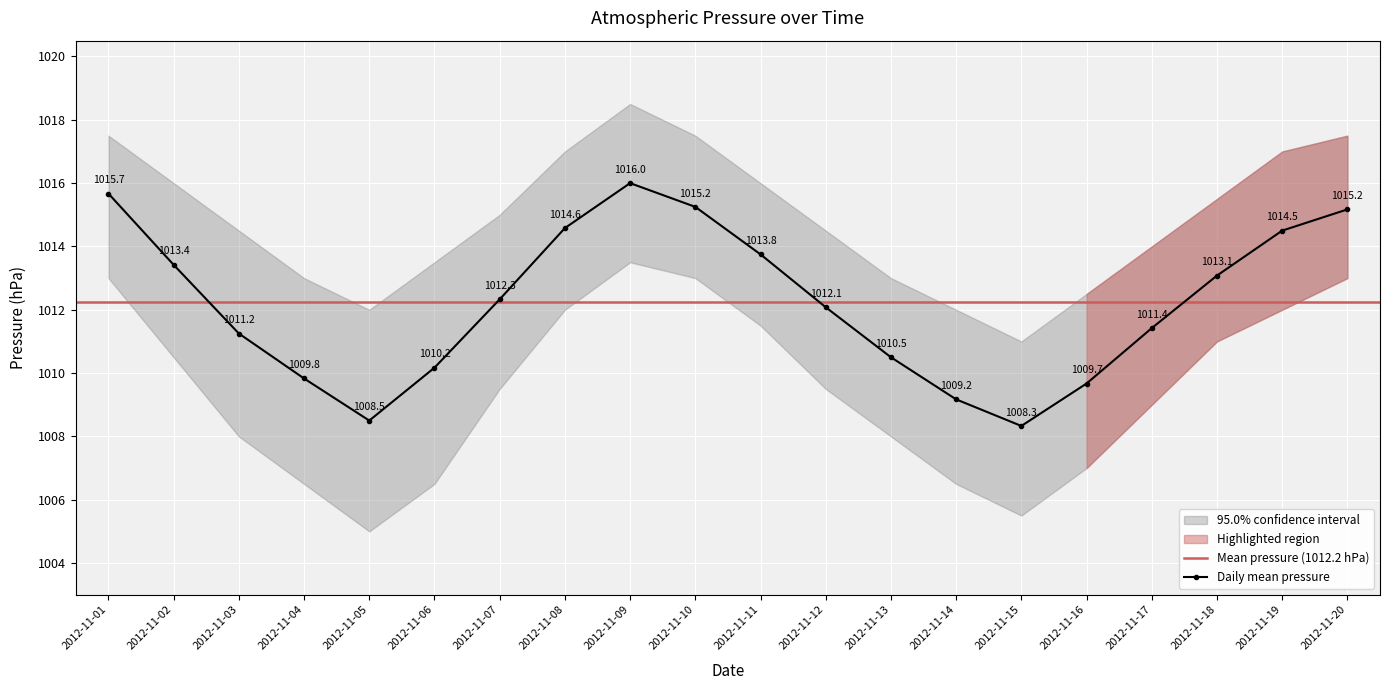

In upper, how many points are lower than both neighbors (excluding endpoints)?

2